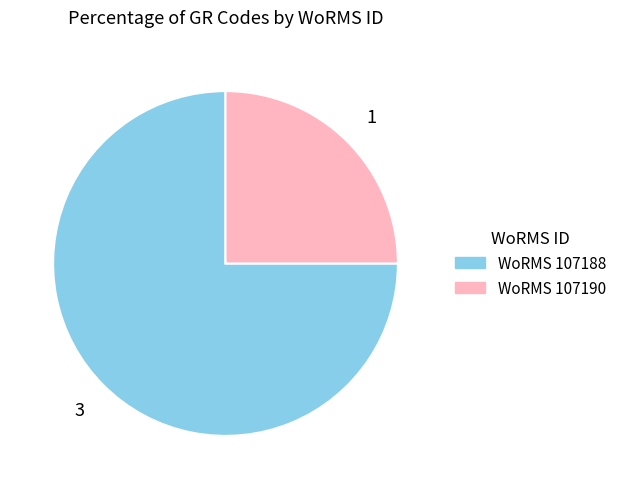

The WoRMS 107188 slice represents 75% of the pie. True or false?

True